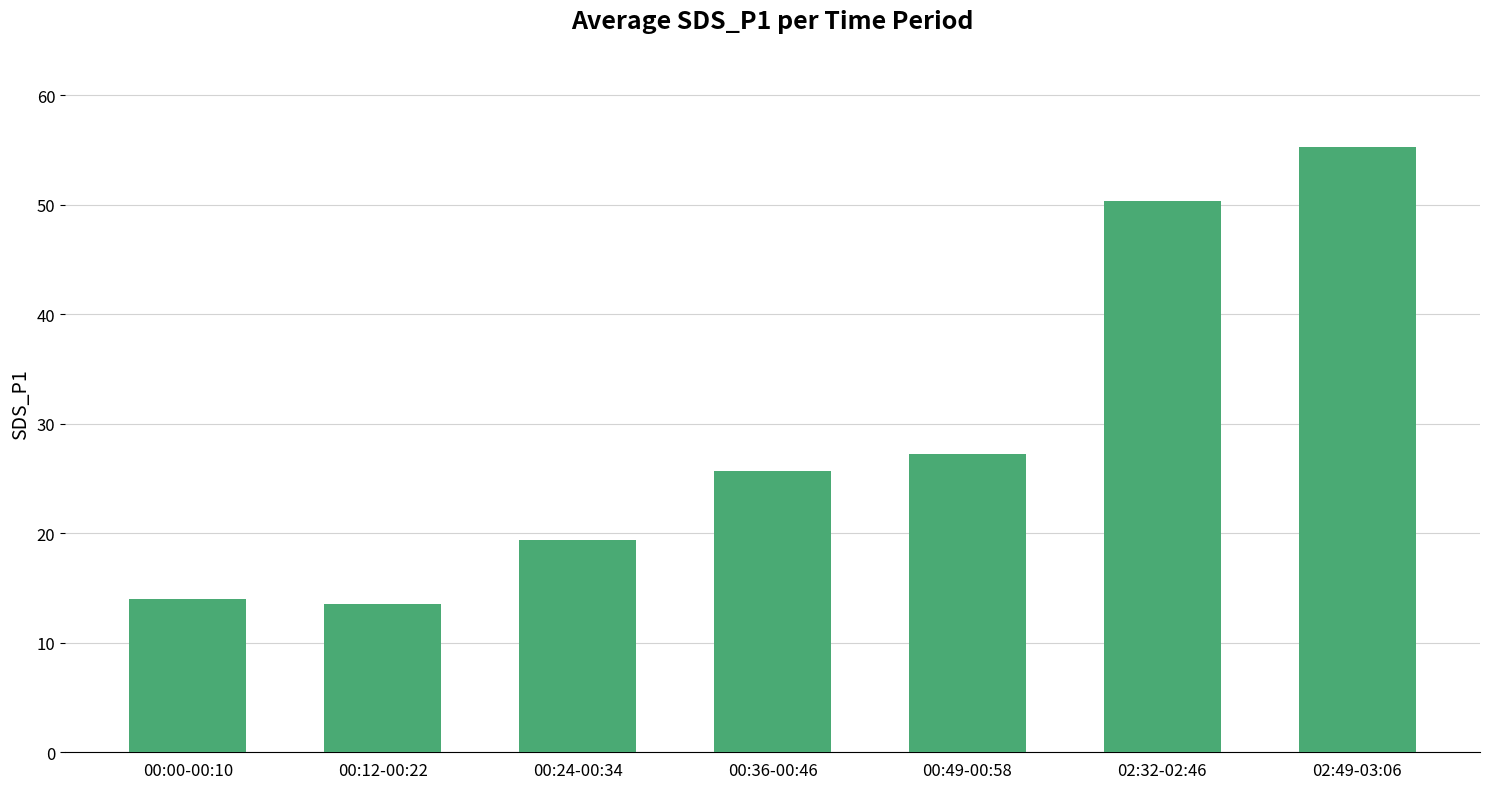

What position from the left is 02:32-02:46?

6